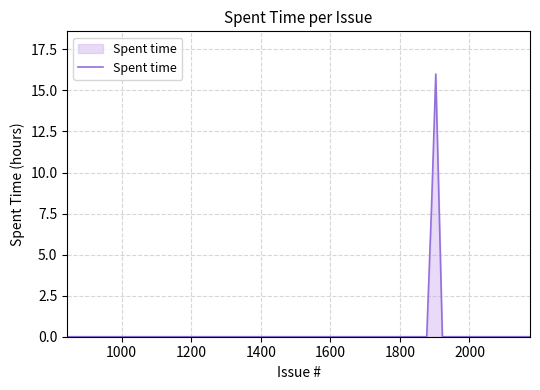

Count the number of data series in this chart.

1